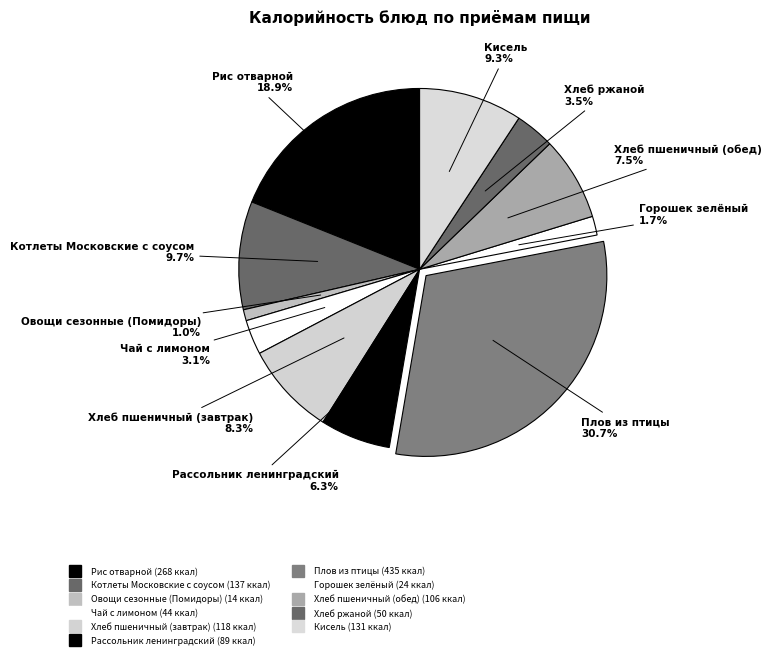

Count the number of slices in the pie.

11